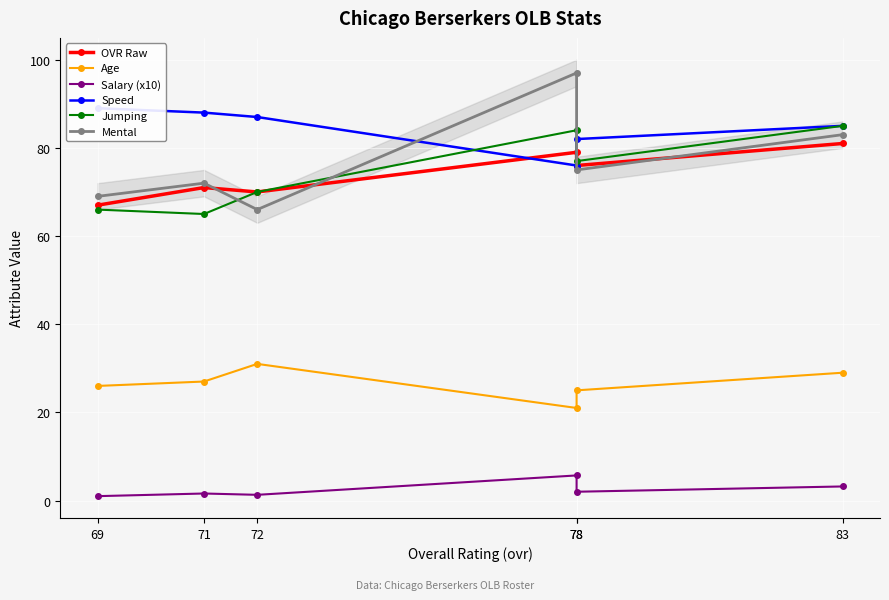

How many values in the Jumping series exceed 77?

2